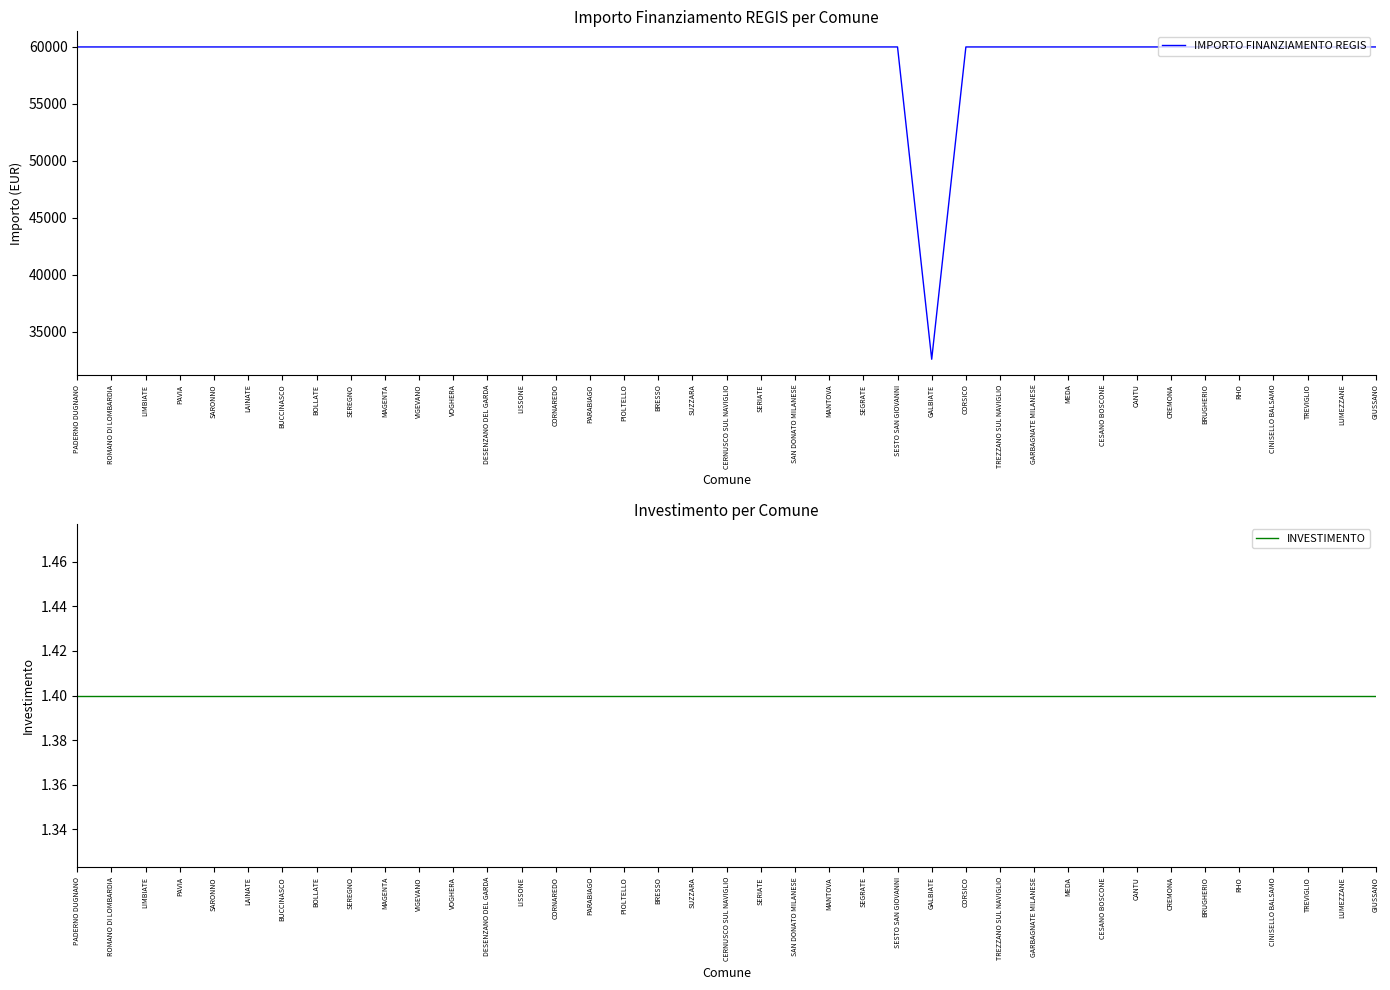

True or false: IMPORTO FINANZIAMENTO REGIS and INVESTIMENTO cross at least once.

False